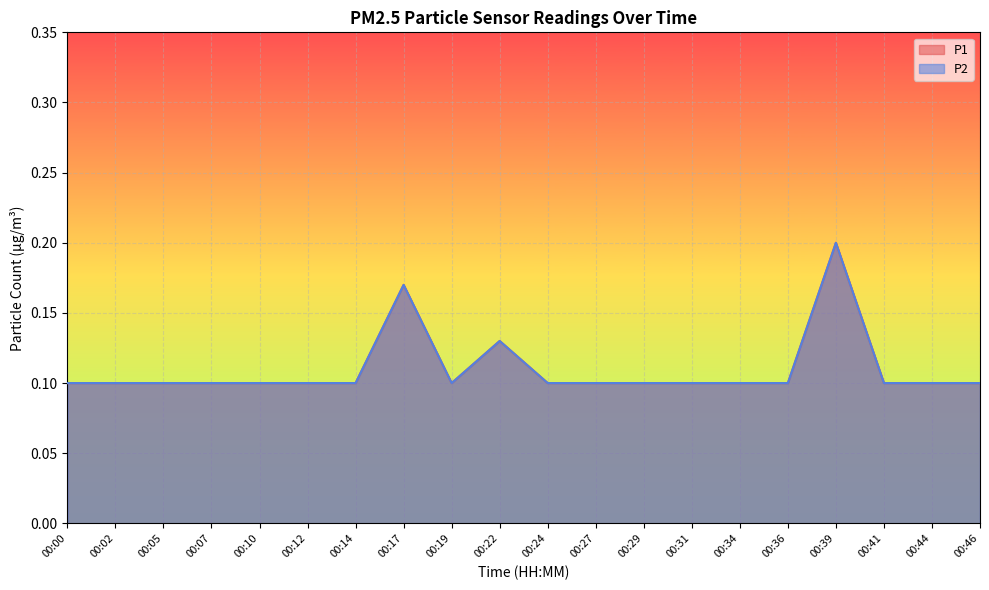

True or false: P1 has a value of 0.1 at 00:24.

True